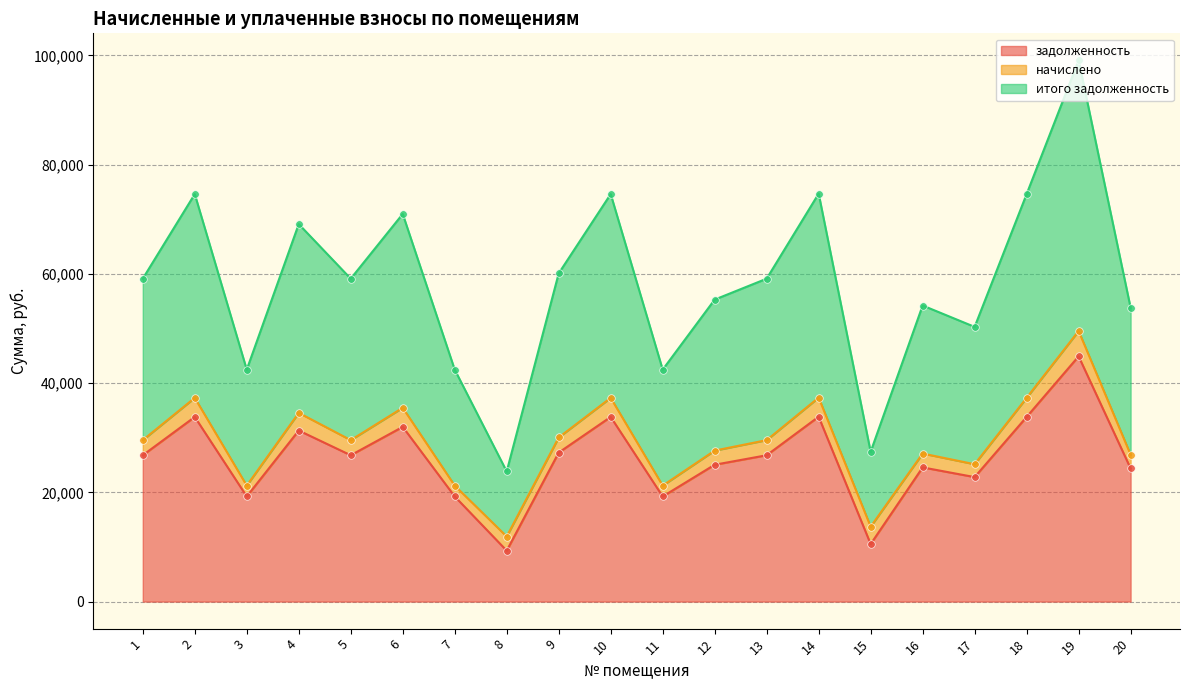

Which series contains the highest Y value?

итого задолженность